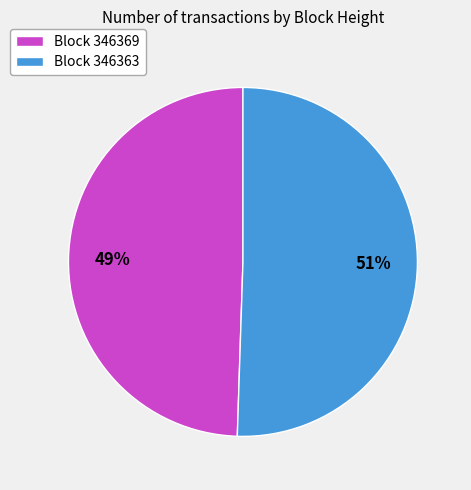

What is the smallest slice in the pie chart?

Block 346369